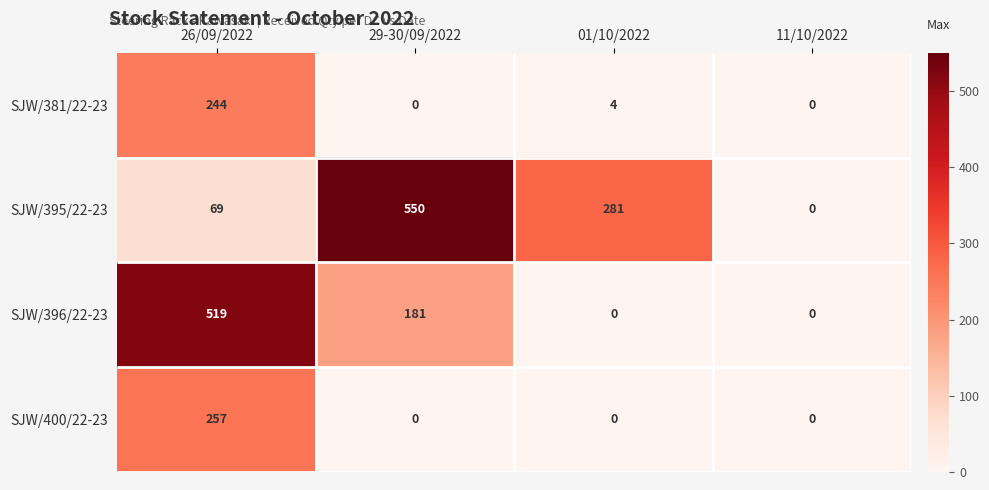

Rank the series by their maximum value, from highest to lowest.

SJW/395/22-23, SJW/396/22-23, SJW/400/22-23, SJW/381/22-23